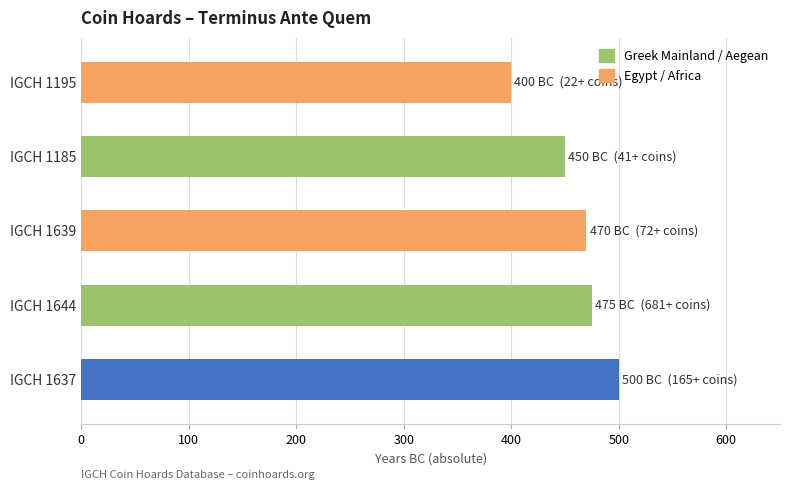

The chart shows a value of -561 at IGCH 1195. True or false?

False